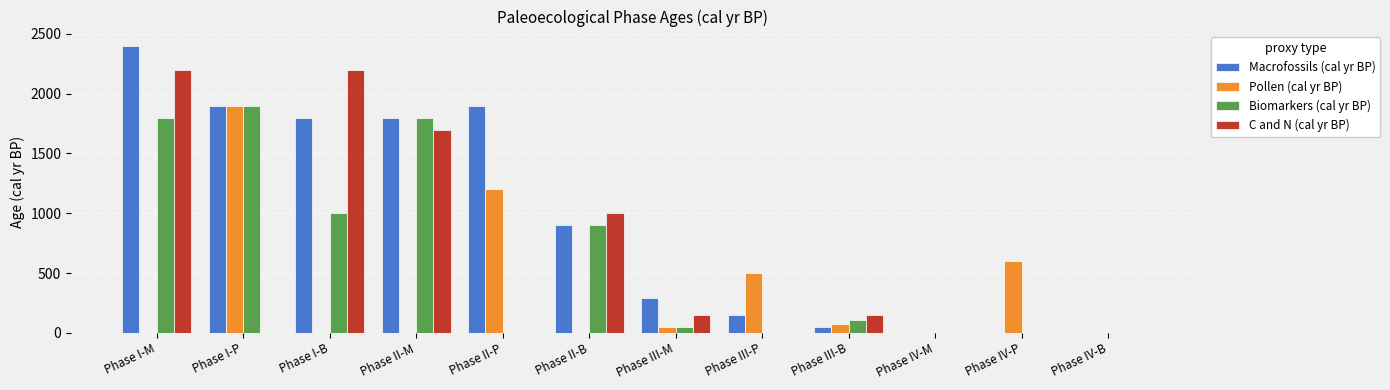

At which label does Macrofossils (cal yr BP) first exceed 900?

Phase I-M